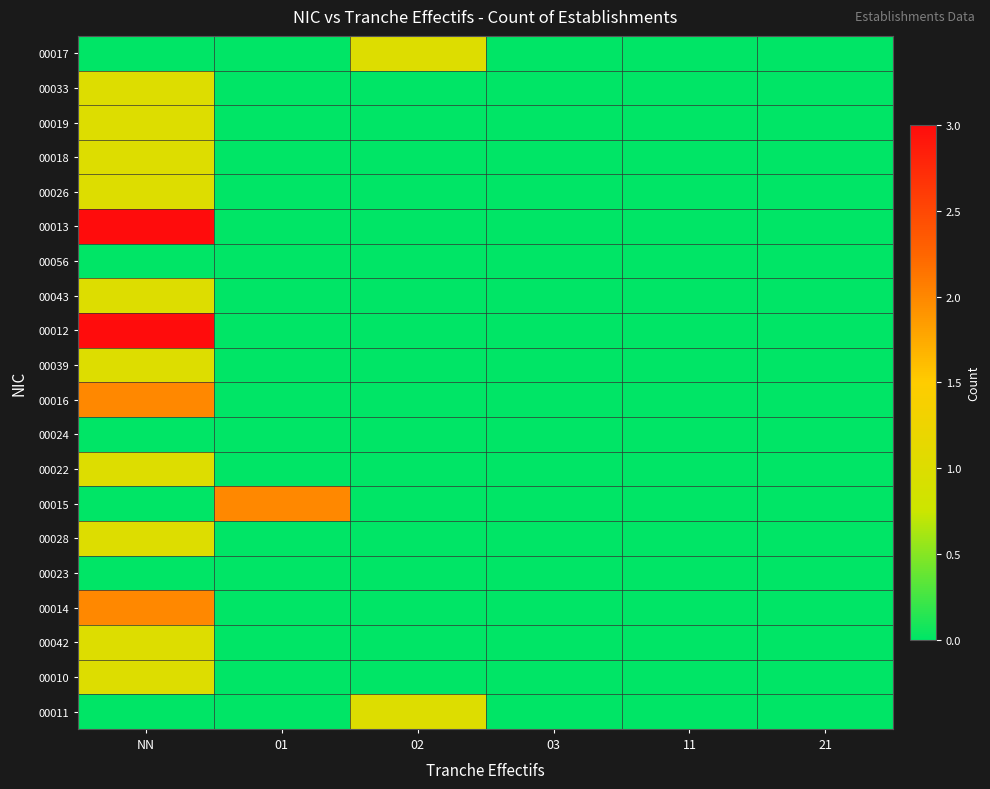

Reading left to right, extract all data points from this chart.

00017: NN=0	01=0	02=1	03=0	11=0	21=0
00033: NN=1	01=0	02=0	03=0	11=0	21=0
00019: NN=1	01=0	02=0	03=0	11=0	21=0
00018: NN=1	01=0	02=0	03=0	11=0	21=0
00026: NN=1	01=0	02=0	03=0	11=0	21=0
00013: NN=3	01=0	02=0	03=0	11=0	21=0
00056: NN=0	01=0	02=0	03=0	11=0	21=0
00043: NN=1	01=0	02=0	03=0	11=0	21=0
00012: NN=3	01=0	02=0	03=0	11=0	21=0
00039: NN=1	01=0	02=0	03=0	11=0	21=0
00016: NN=2	01=0	02=0	03=0	11=0	21=0
00024: NN=0	01=0	02=0	03=0	11=0	21=0
00022: NN=1	01=0	02=0	03=0	11=0	21=0
00015: NN=0	01=2	02=0	03=0	11=0	21=0
00028: NN=1	01=0	02=0	03=0	11=0	21=0
00023: NN=0	01=0	02=0	03=0	11=0	21=0
00014: NN=2	01=0	02=0	03=0	11=0	21=0
00042: NN=1	01=0	02=0	03=0	11=0	21=0
00010: NN=1	01=0	02=0	03=0	11=0	21=0
00011: NN=0	01=0	02=1	03=0	11=0	21=0